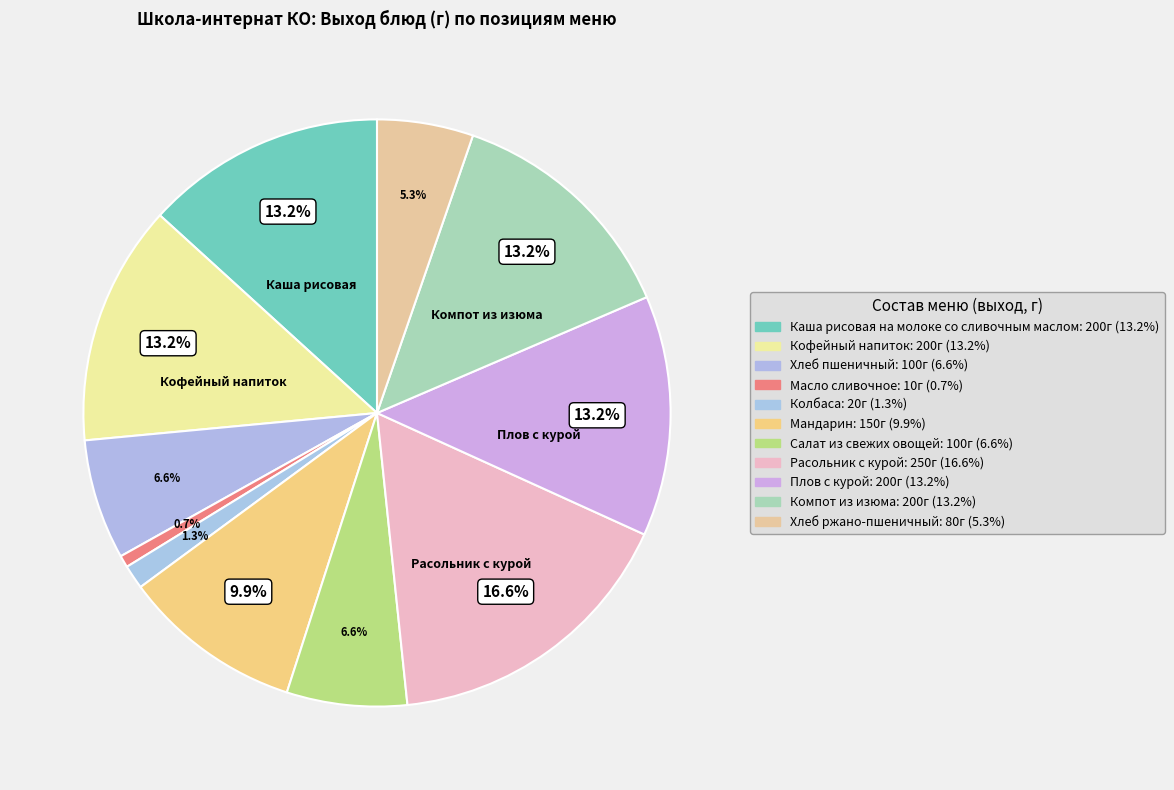

To the nearest percent, what is the difference between the largest and smallest slice percentages?

16%